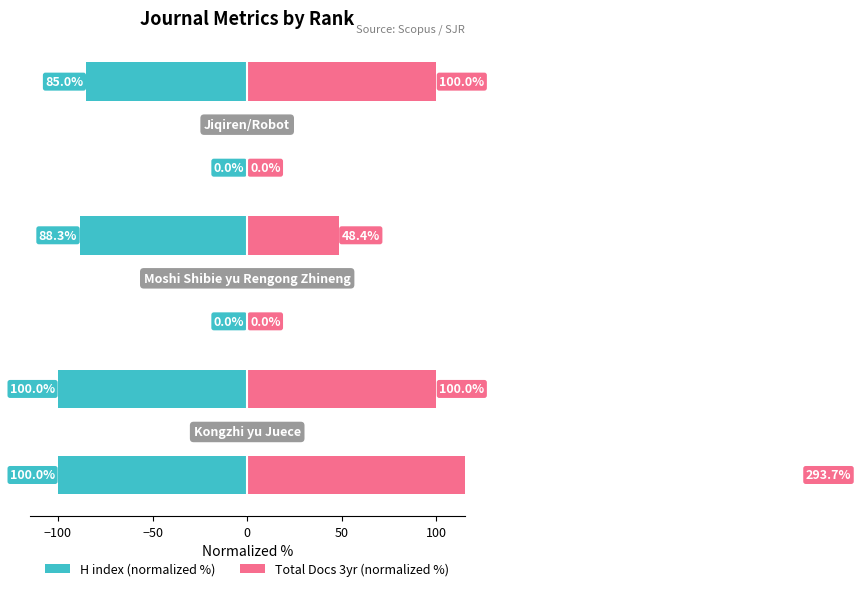

Between −150 and −50, which series saw the biggest shift?

H index (normalized %)